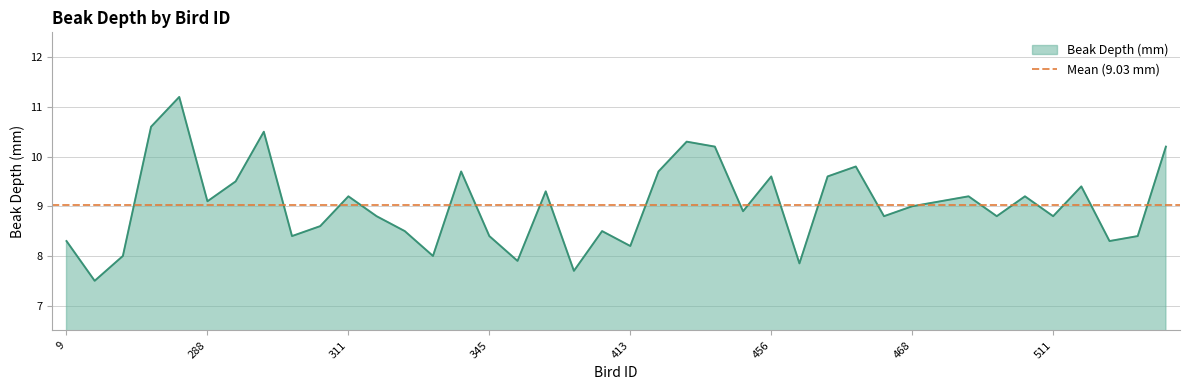

Reading right to left, extract all data points from this chart.

561=10.2	522=8.4	519=8.3	512=9.4	511=8.8	509=9.2	507=8.8	506=9.2	503=9.1	468=9.0	462=8.8	461=9.8	458=9.6	457=7.8	456=9.6	452=8.9	428=10.2	422=10.3	420=9.7	413=8.2	356=8.5	352=7.7	347=9.3	346=7.9	345=8.4	343=9.7	342=8.0	321=8.5	315=8.8	311=9.2	307=8.6	298=8.4	294=10.5	293=9.5	288=9.1	283=11.2	278=10.6	276=8.0	12=7.5	9=8.3